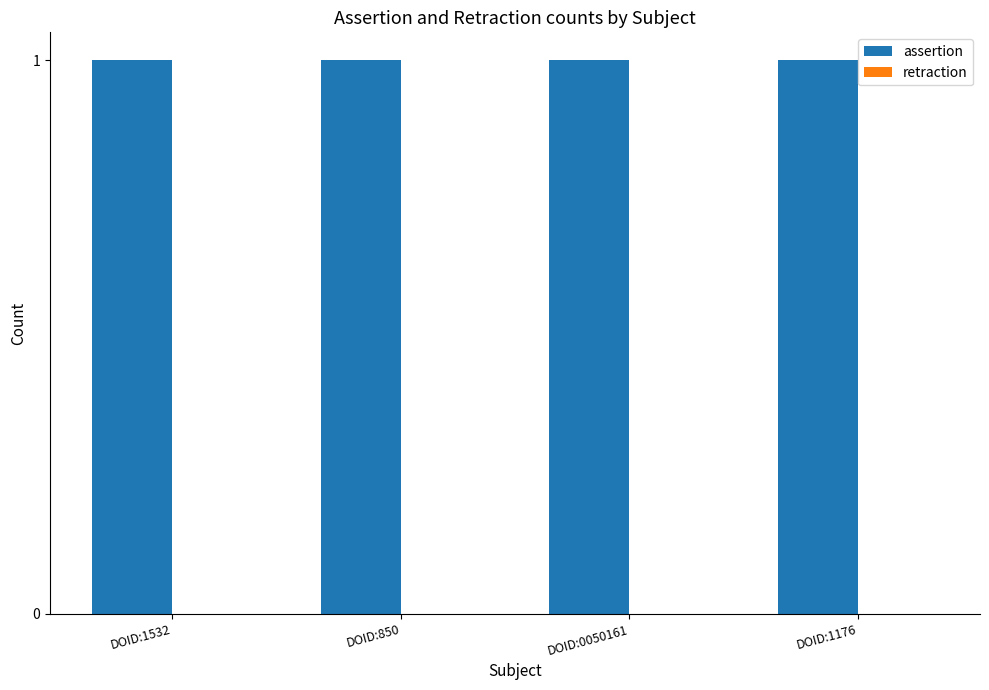

Rank the series at DOID:1176 from highest to lowest value.

assertion, retraction